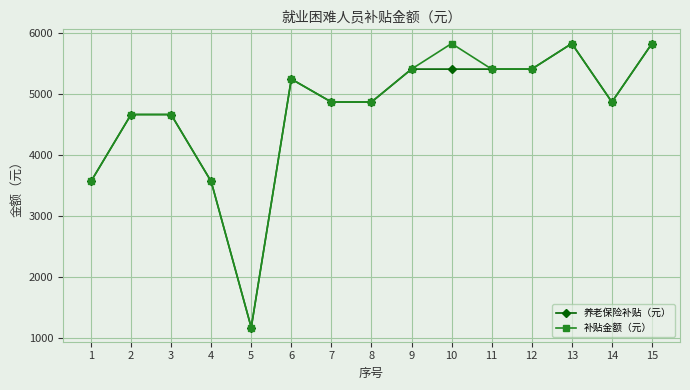

What is the greatest value displayed?

5833.3